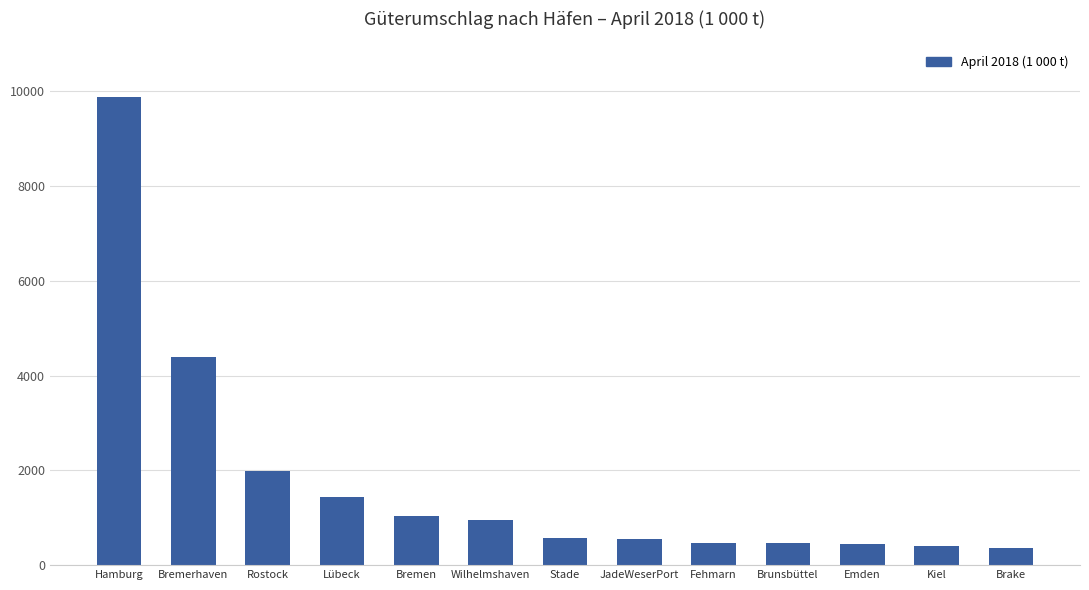

What is the label of the 2nd bar from the right?

Kiel